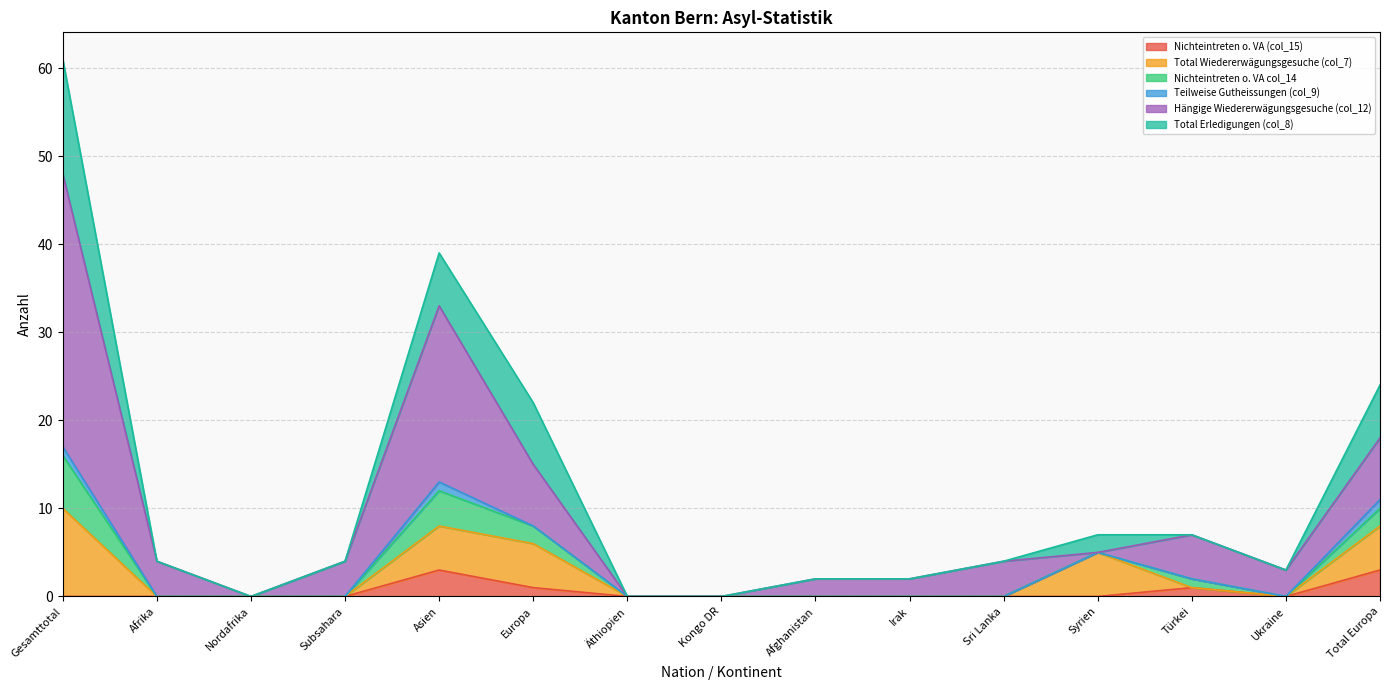

Between Afghanistan and Türkei, which series saw the biggest shift?

Hängige Wiedererwägungsgesuche (col_12)